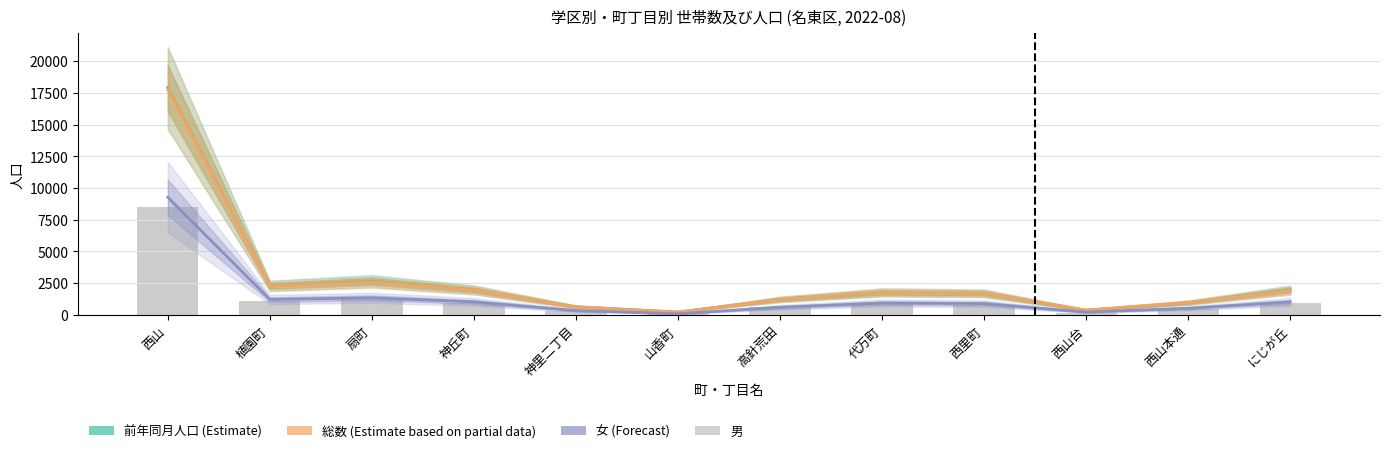

The 総数 (Estimate based on partial data) series shows 967 at 西山本通. True or false?

True